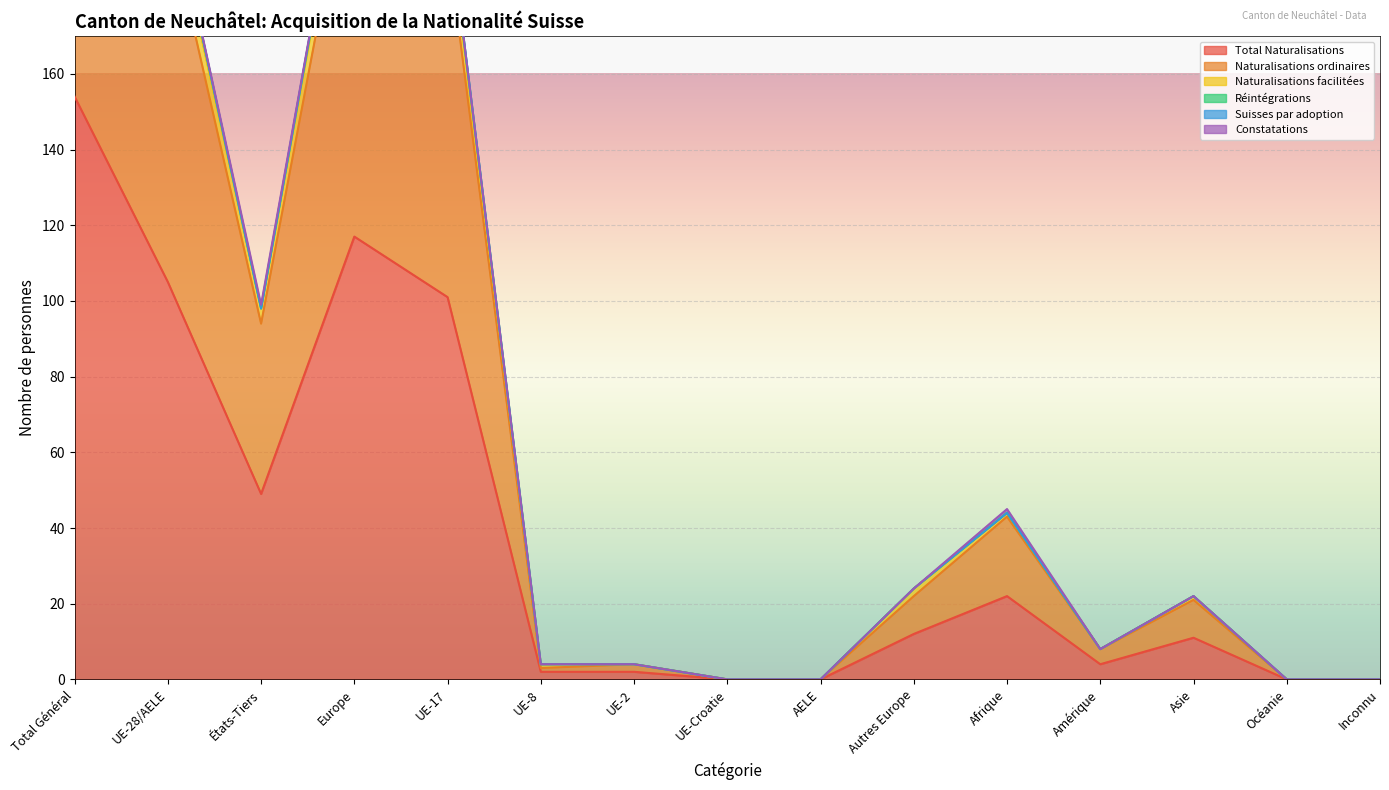

At which label does Total Naturalisations first exceed 11?

Total Général